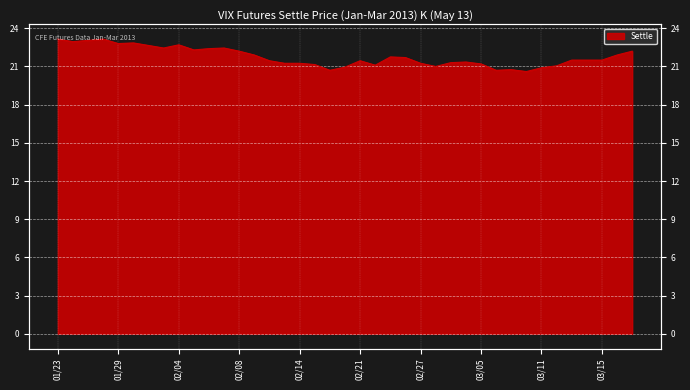

Rank the categories by value from highest to lowest.

01/23, 01/28, 01/25, 01/24, 01/30, 01/29, 02/04, 01/31, 02/01, 02/07, 02/06, 02/05, 02/08, 03/19, 02/11, 03/18, 02/25, 02/26, 03/13, 03/14, 03/15, 02/12, 02/21, 03/04, 03/01, 02/13, 02/14, 02/27, 03/05, 02/15, 02/22, 03/12, 02/28, 02/20, 03/11, 03/07, 02/19, 03/06, 03/08